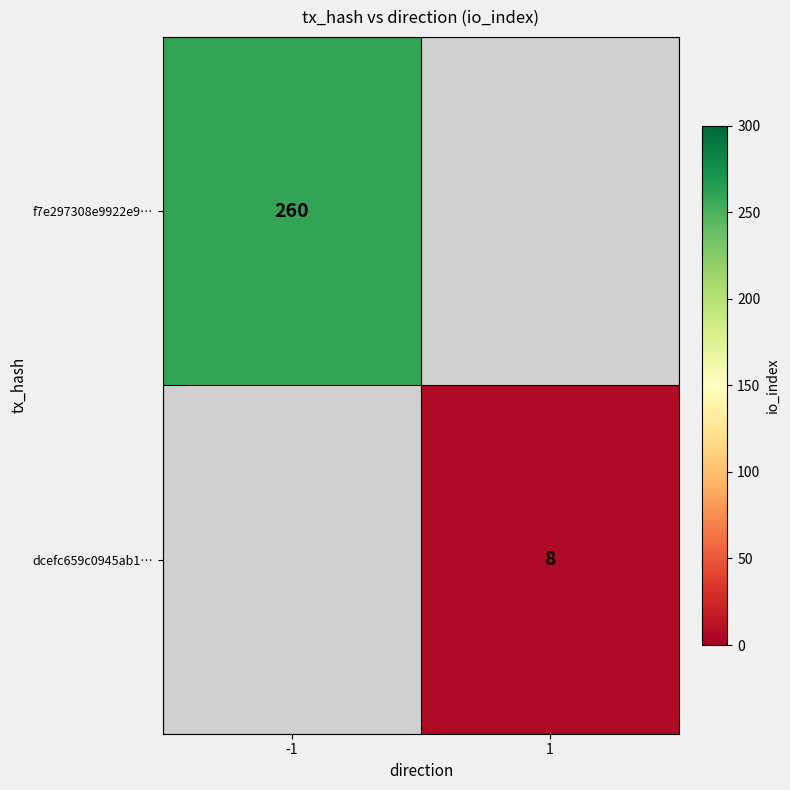

True or false: dcefc659c0945ab1… has a value of 2 at 1.

False